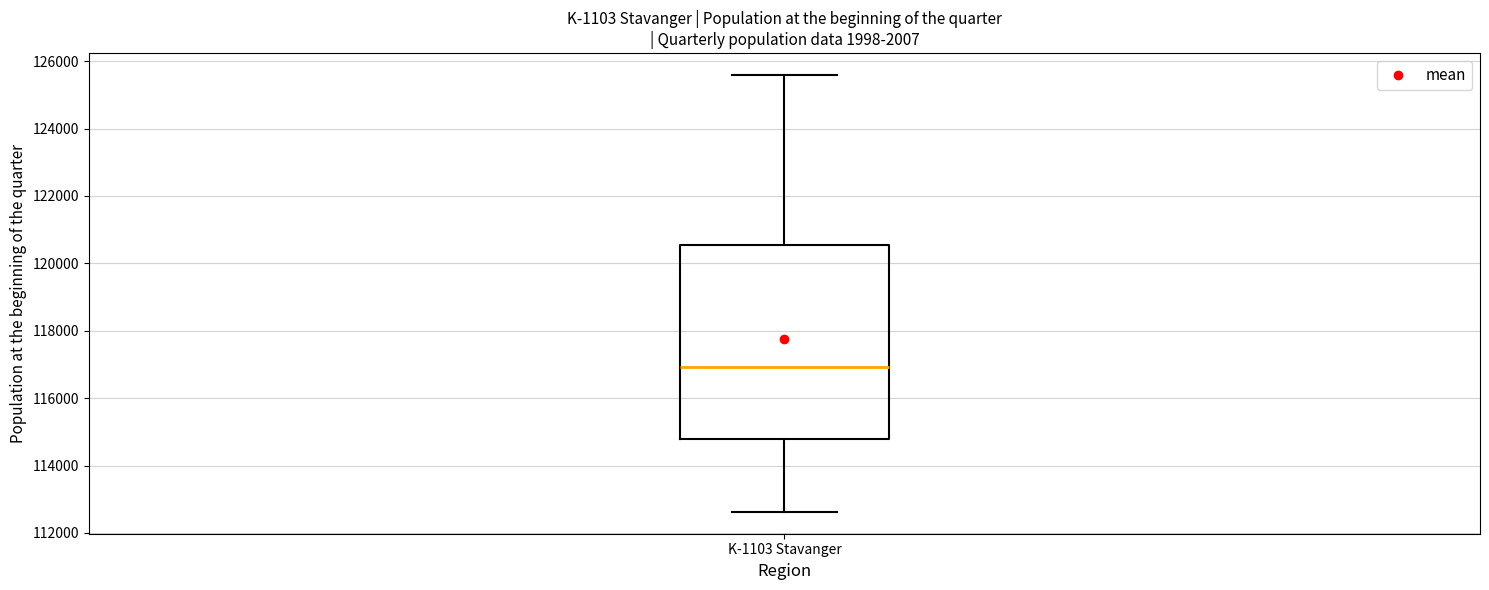

Where is the upper edge of the box for K-1103 Stavanger on the y-axis? The values are not printed on the chart, so give them approximately, as read against the axis.

120600